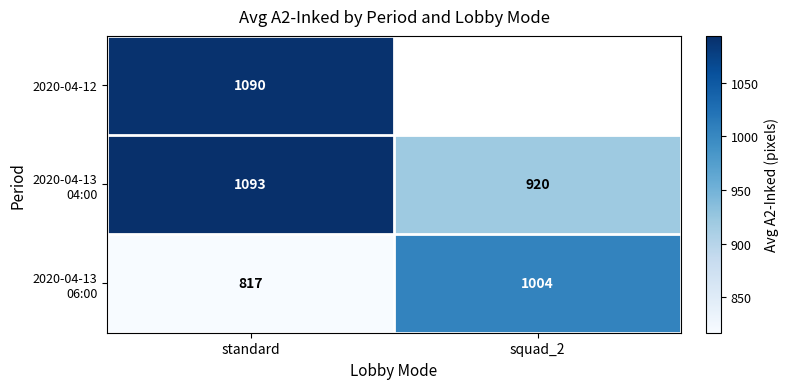

True or false: 2020-04-12 has a value of 1443.8 at standard.

False